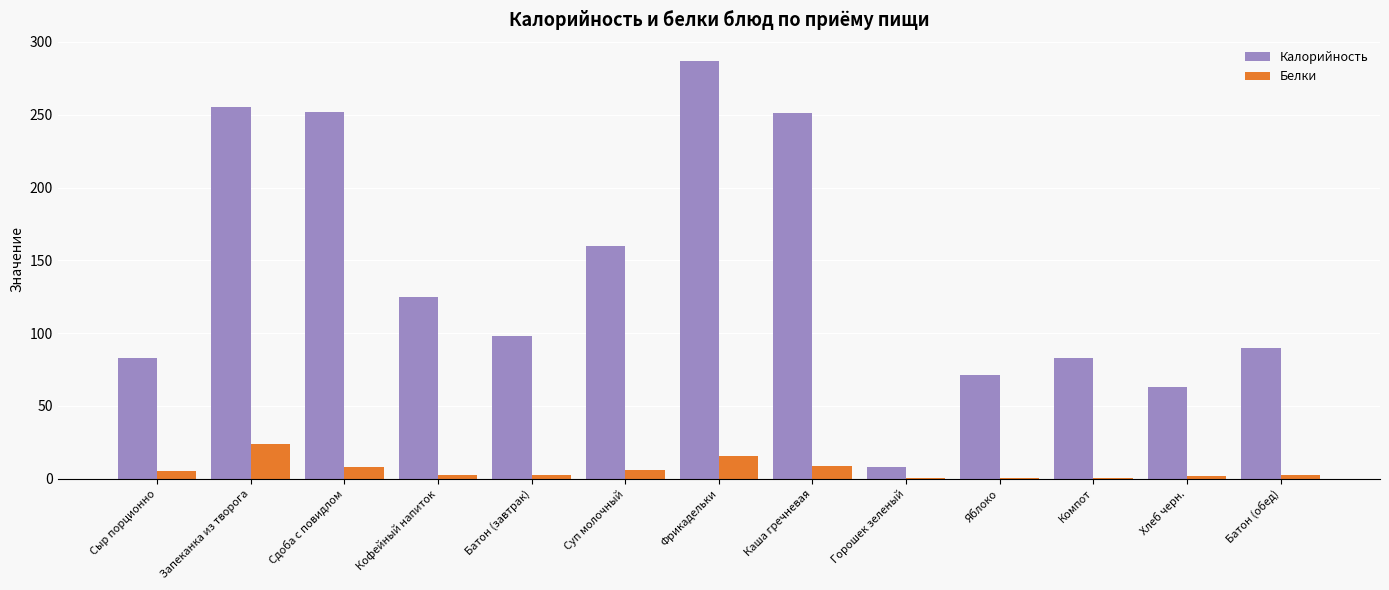

The value of Белки at Кофейный напиток is 2.3. True or false?

True